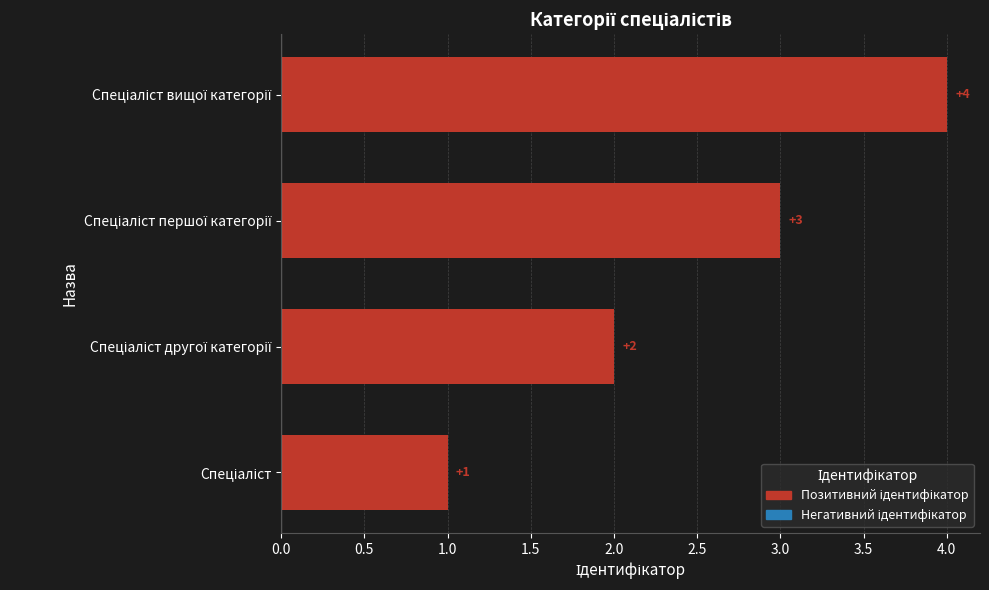

What is the sum of all values?

10